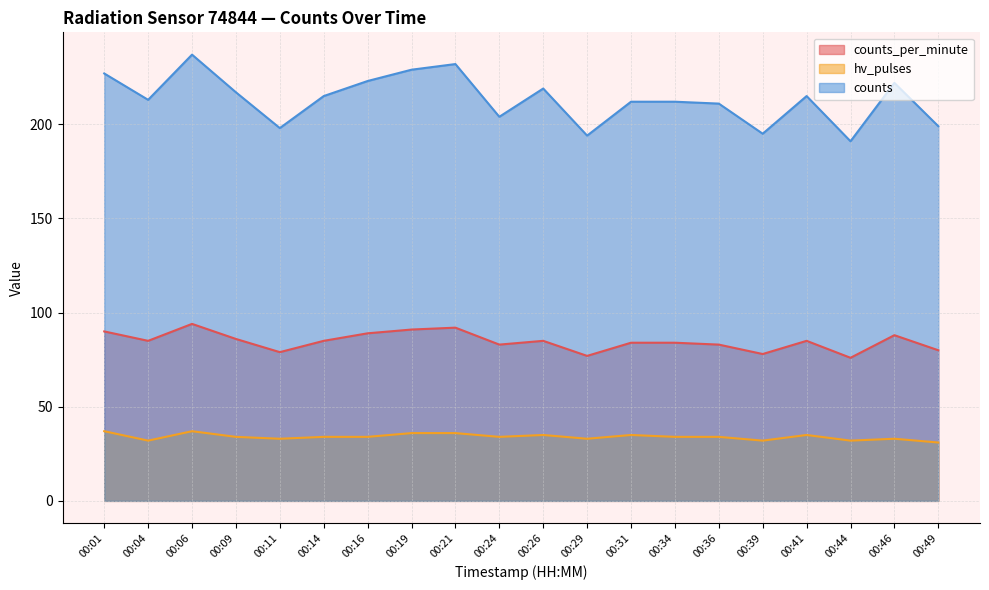

At which category does hv_pulses reach its first local valley?

00:04